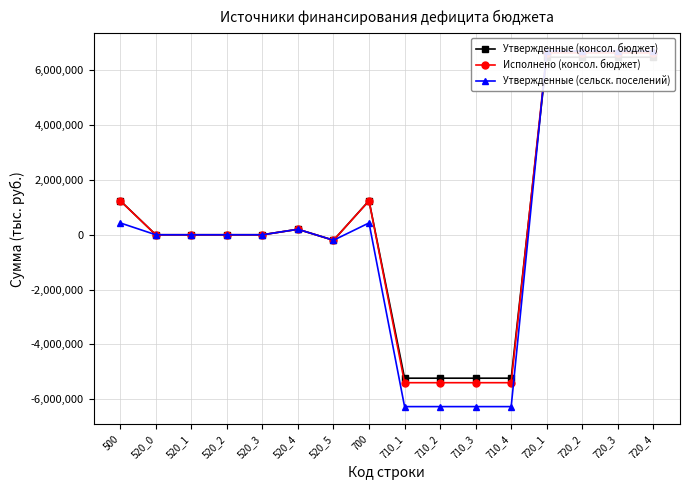

At which category does Утвержденные (сельск. поселений) reach its first local peak?

520_4